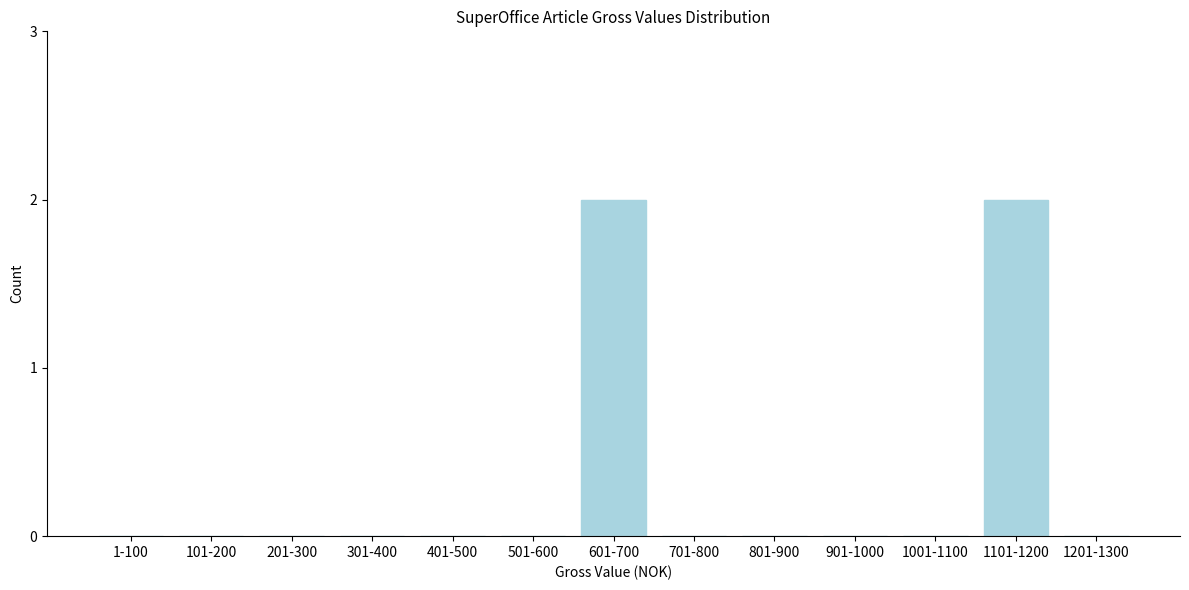

Reading left to right, what are all the values shown in this chart?

1-100=0	101-200=0	201-300=0	301-400=0	401-500=0	501-600=0	601-700=2	701-800=0	801-900=0	901-1000=0	1001-1100=0	1101-1200=2	1201-1300=0